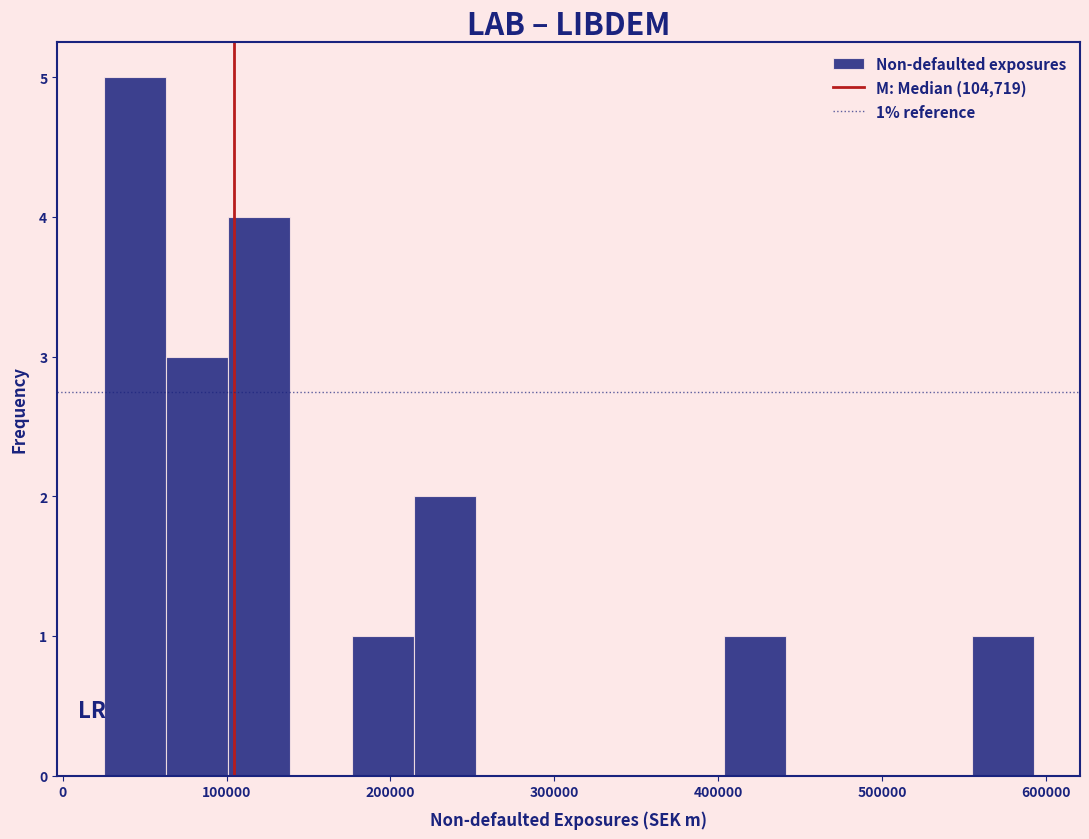

Read against the x-axis, roughly where is the centre of the tallest bar?

40000